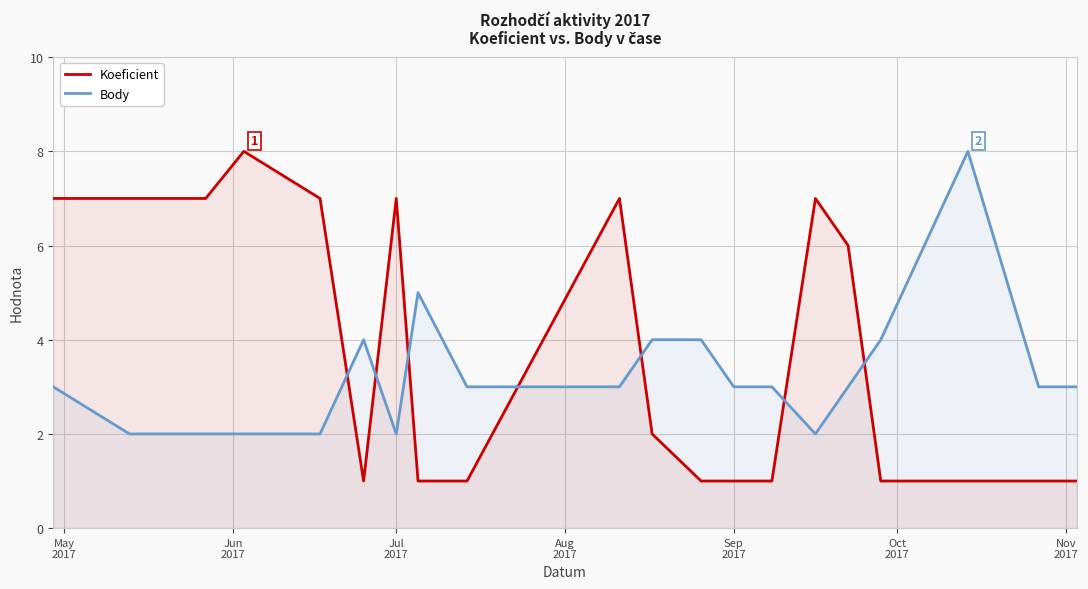

Which series has the largest total across all categories?

Koeficient